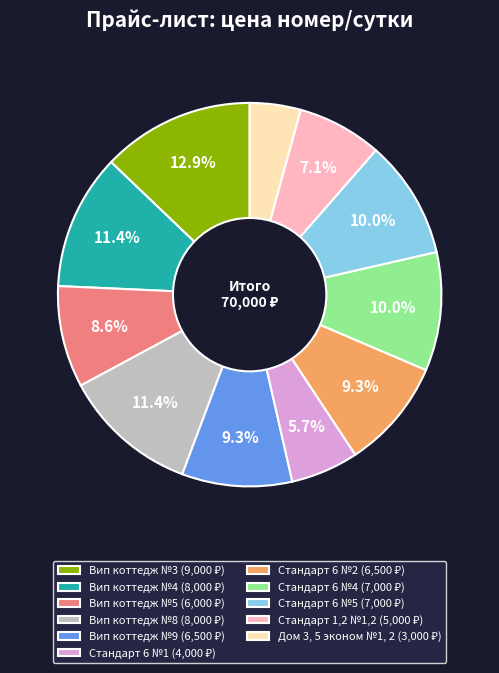

Which slice is the largest?

Вип коттедж №3